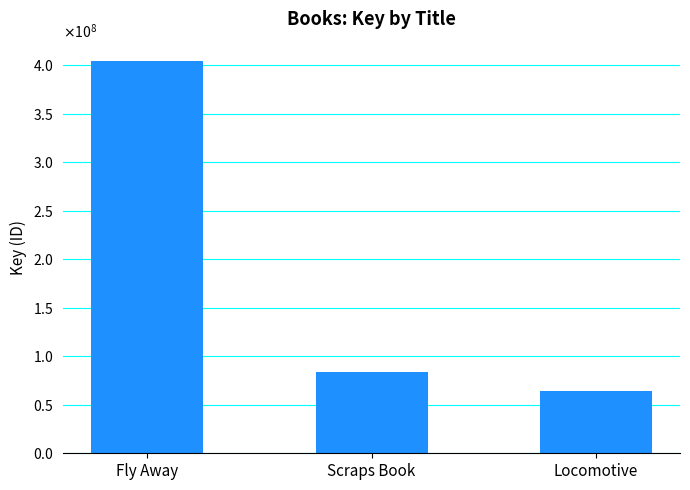

At which label does the data first exceed 83430962?

Fly Away